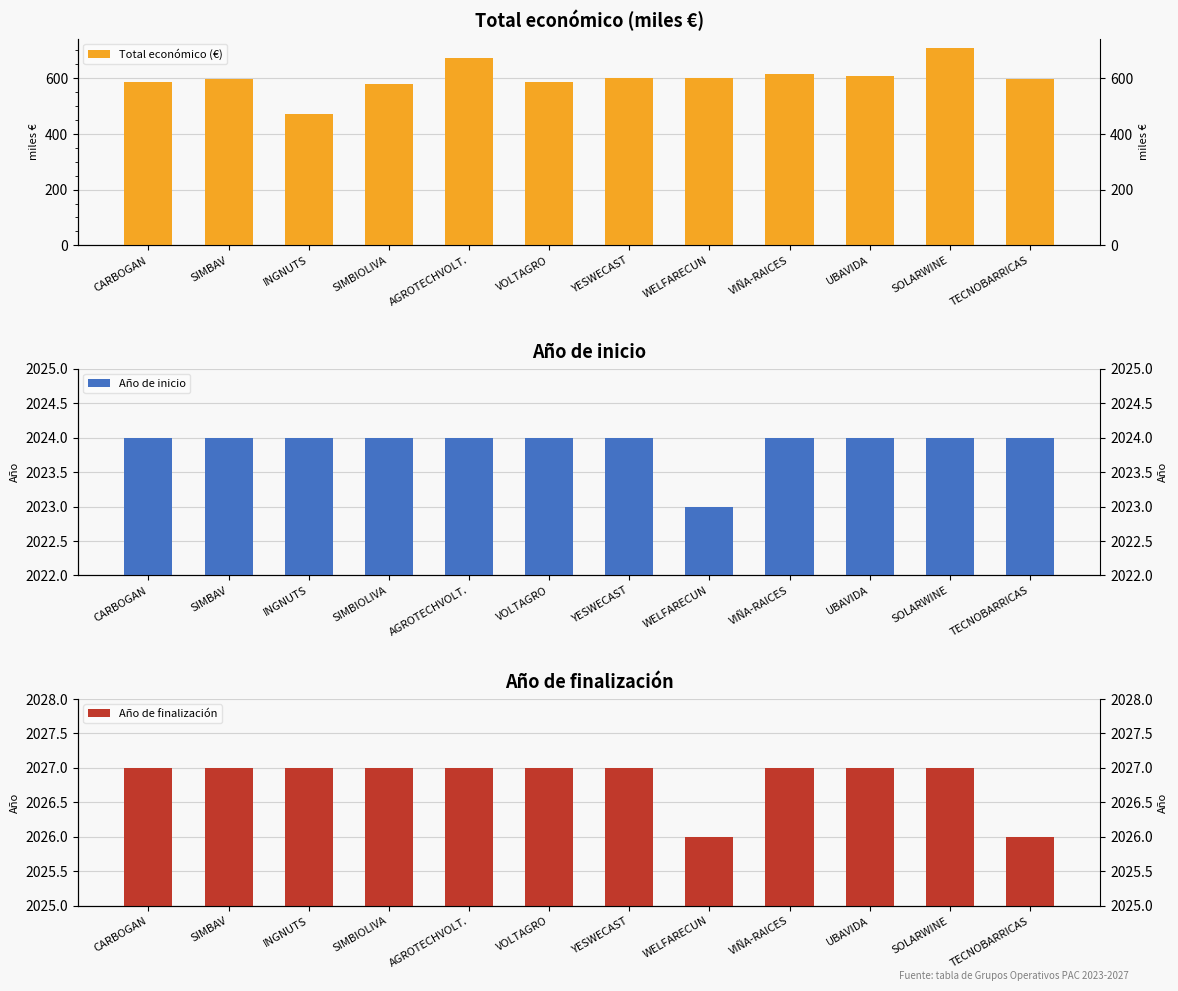

Is it true that Año de inicio equals 493.1 at SOLARWINE?

False